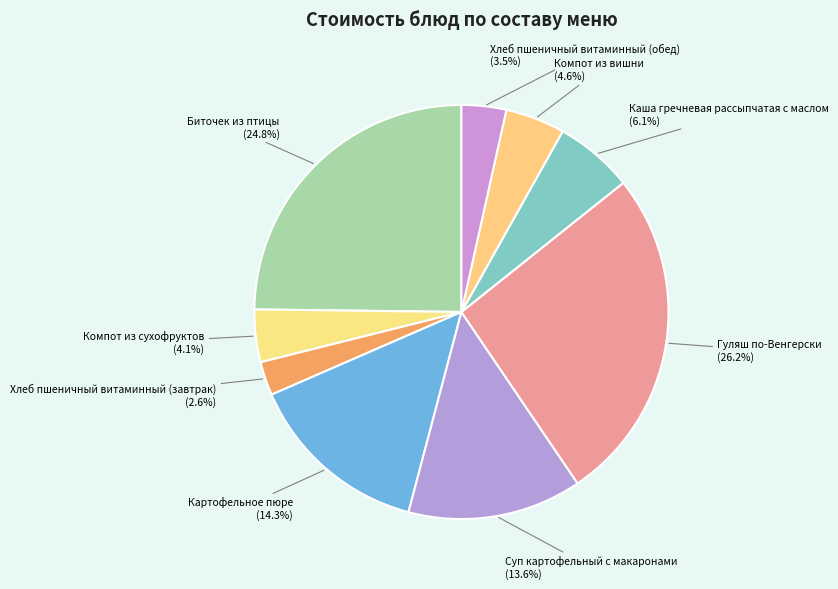

What is the smallest slice in the pie chart?

Хлеб пшеничный витаминный (завтрак)